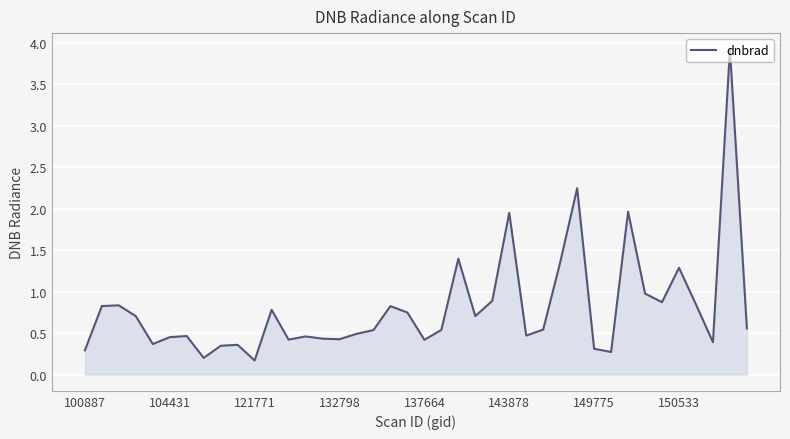

How many lines are shown in the chart?

1